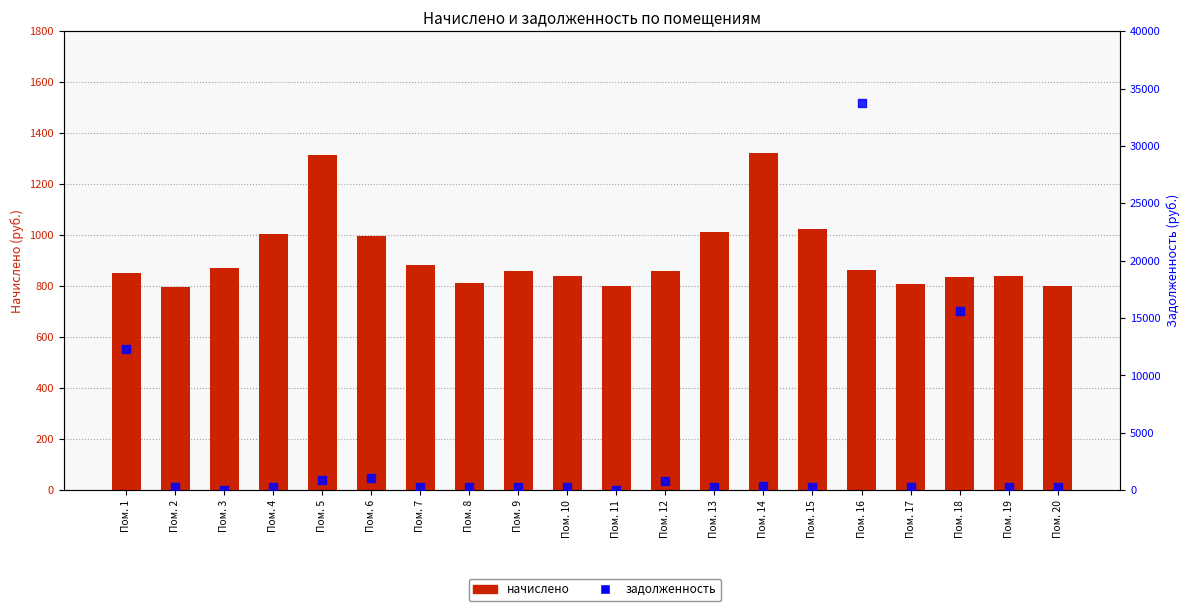

Which label corresponds to the largest value in the chart?

Пом. 16